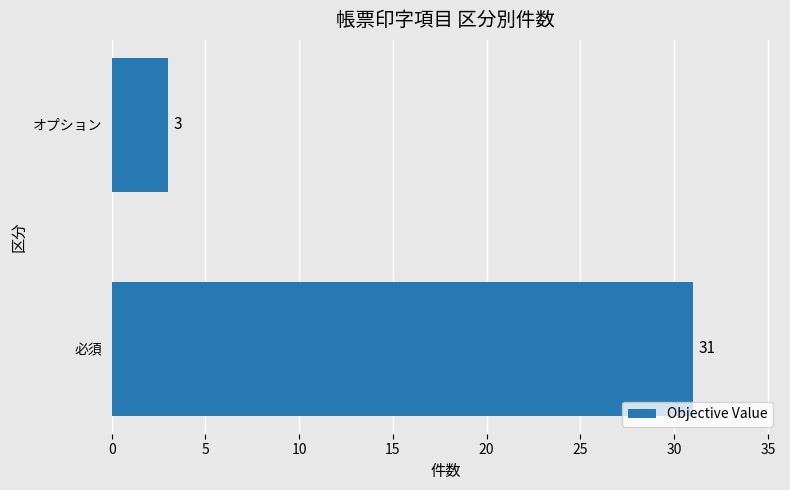

What is the average value?

17